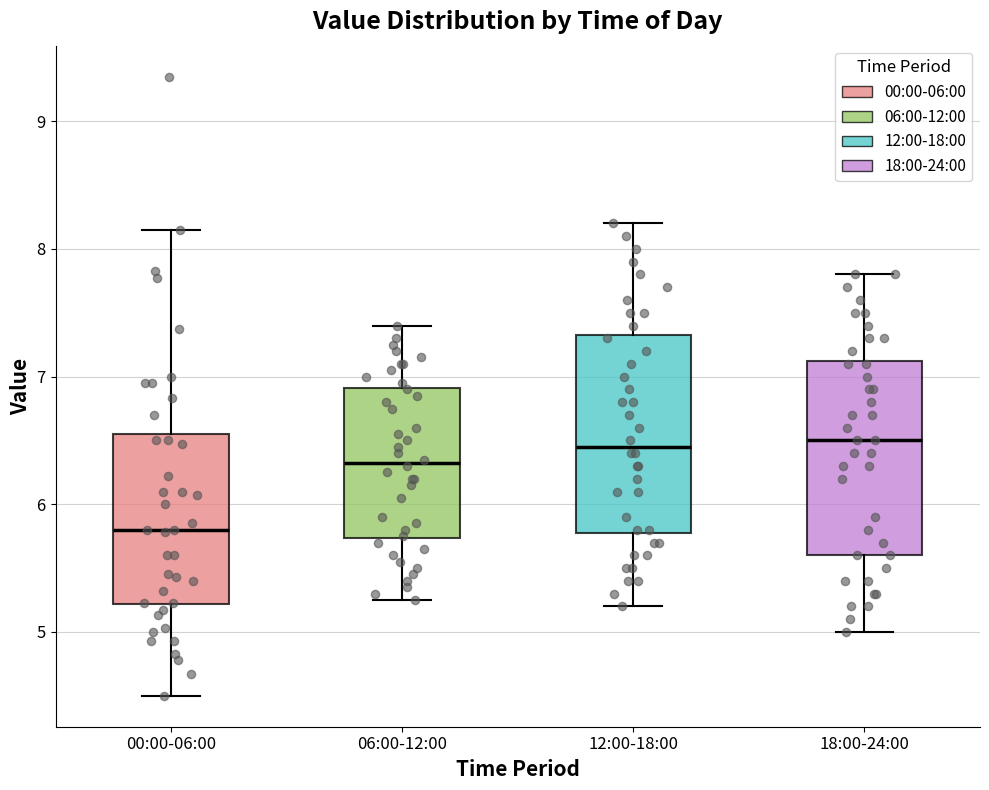

Where is the upper edge of the box for 00:00-06:00 on the y-axis? The values are not printed on the chart, so give them approximately, as read against the axis.

6.6